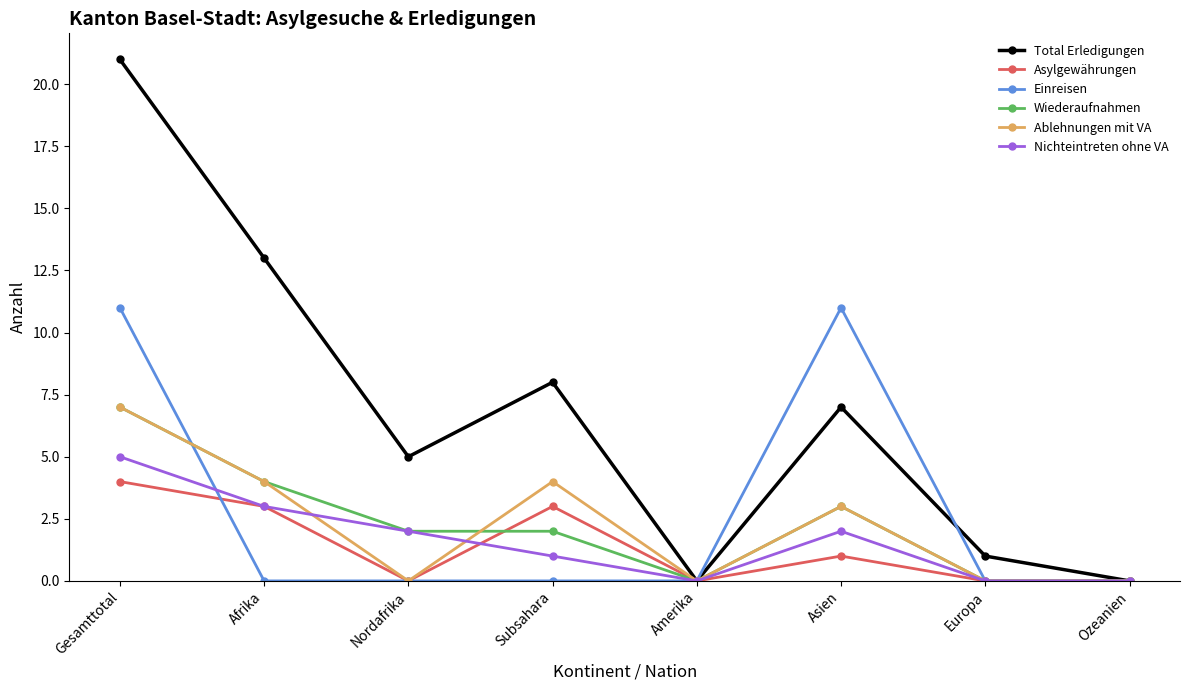

Which series changed the most between Nordafrika and Europa?

Total Erledigungen